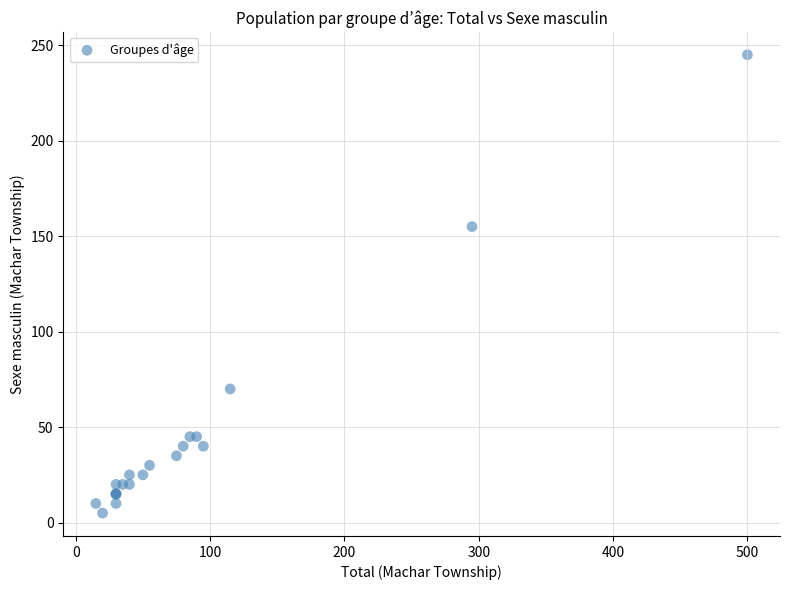

What Y value in the scatter plot is closest to 125?

155